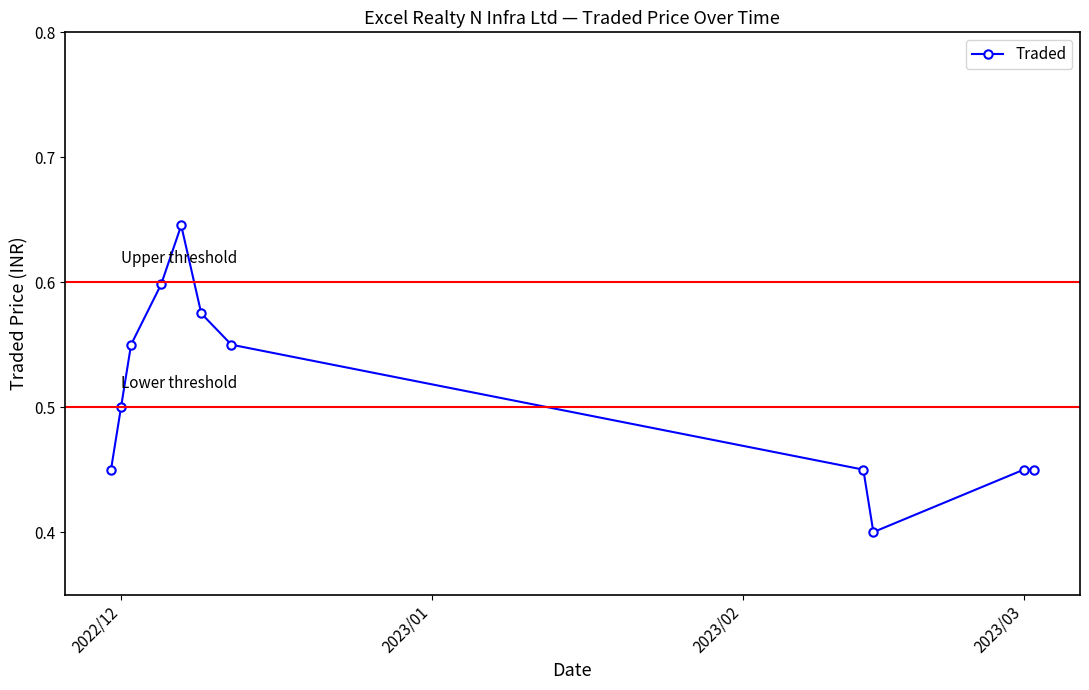

True or false: the data has more than 0 interior local peaks.

True